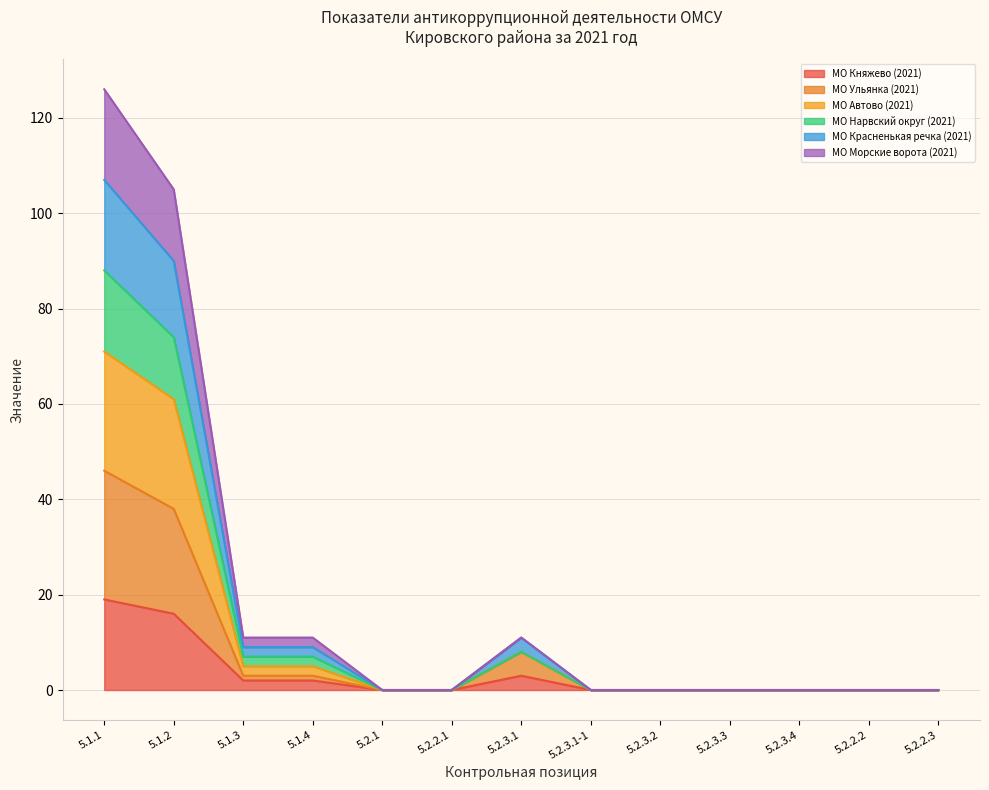

True or false: МО Ульянка (2021) and МО Княжево (2021) cross at least once.

False